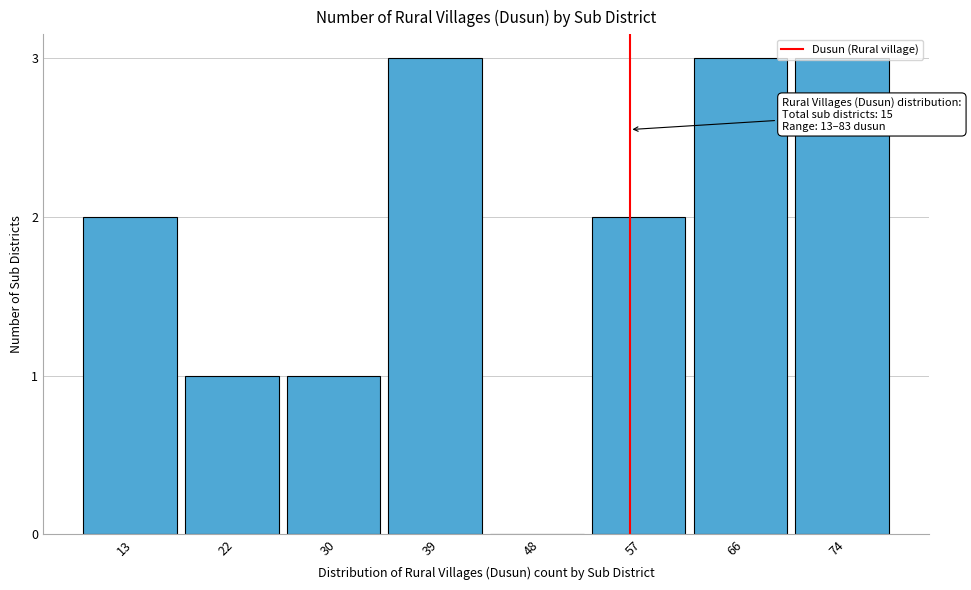

True or false: the data shows 1 at 30.

True